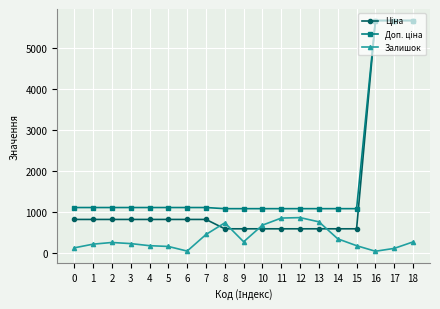

What is the value of the Залишок point at the 8th from the left?

451.0